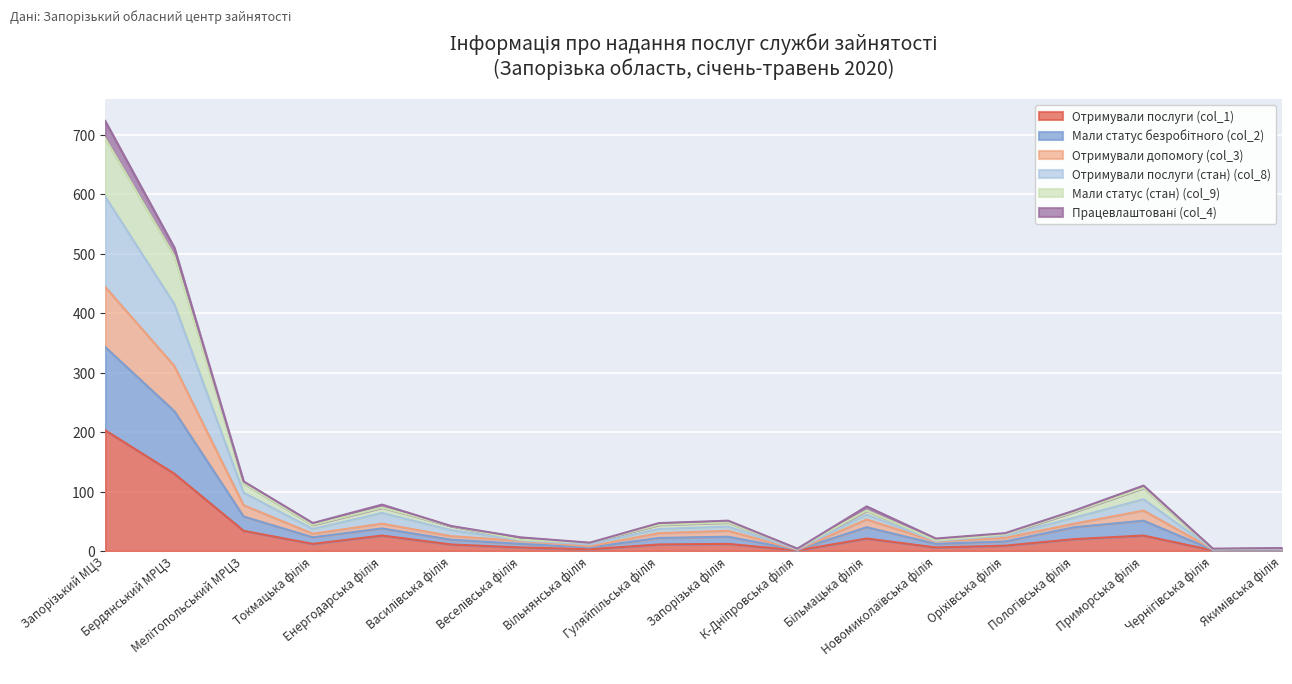

What is the difference between the highest and lowest values at Більмацька філія?

54